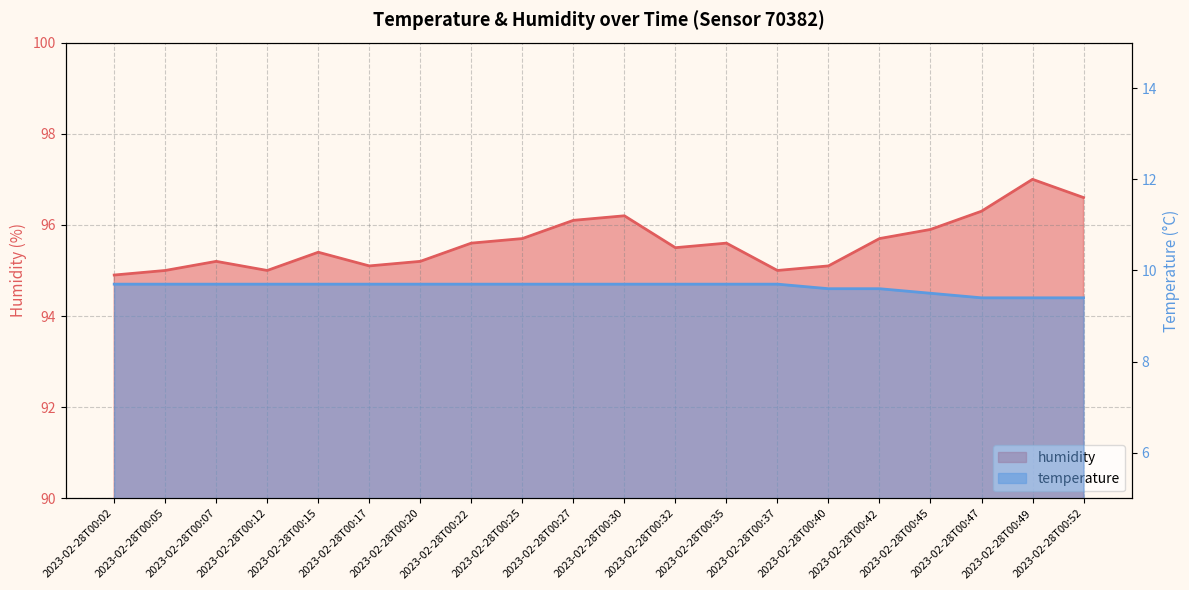

What is the value of the humidity point at the 9th from the left?

95.7